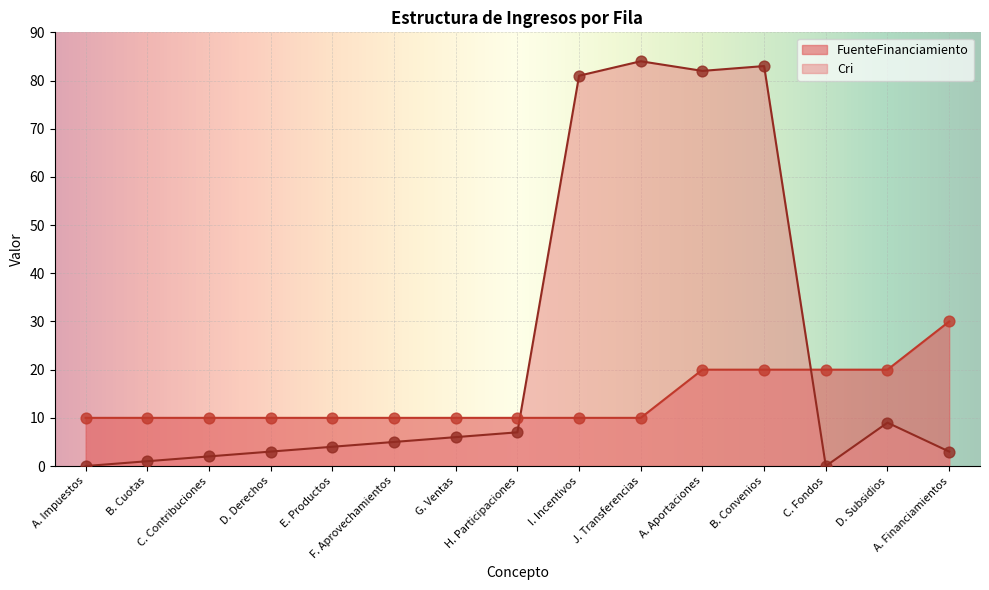

At which category is the sum across all series the highest?

B. Convenios